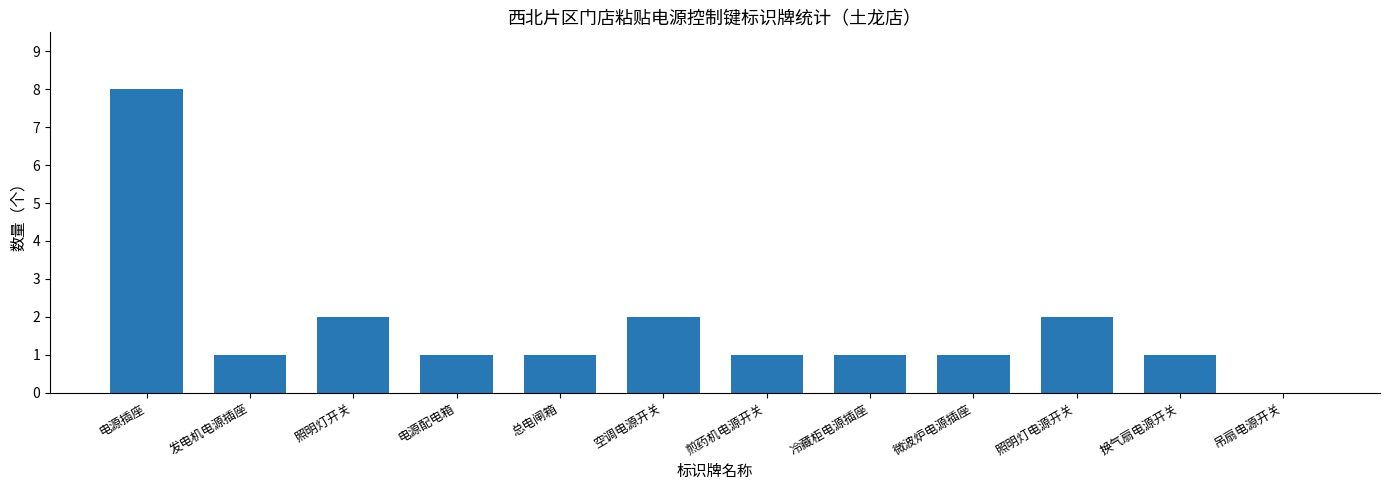

Reading left to right, transcribe all the data shown in this chart.

电源插座=8	发电机电源插座=1	照明灯开关=2	电源配电箱=1	总电闸箱=1	空调电源开关=2	煎药机电源开关=1	冷藏柜电源插座=1	微波炉电源插座=1	照明灯电源开关=2	换气扇电源开关=1	吊扇电源开关=0